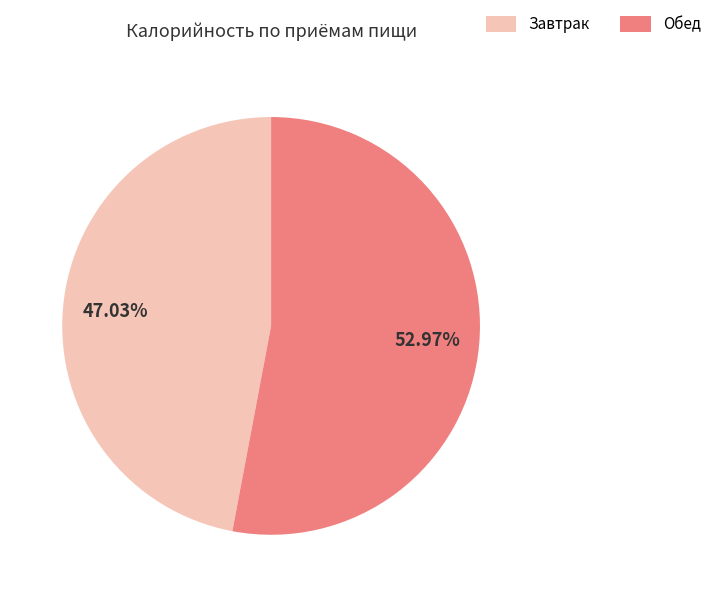

Does any single category account for the majority?

Yes